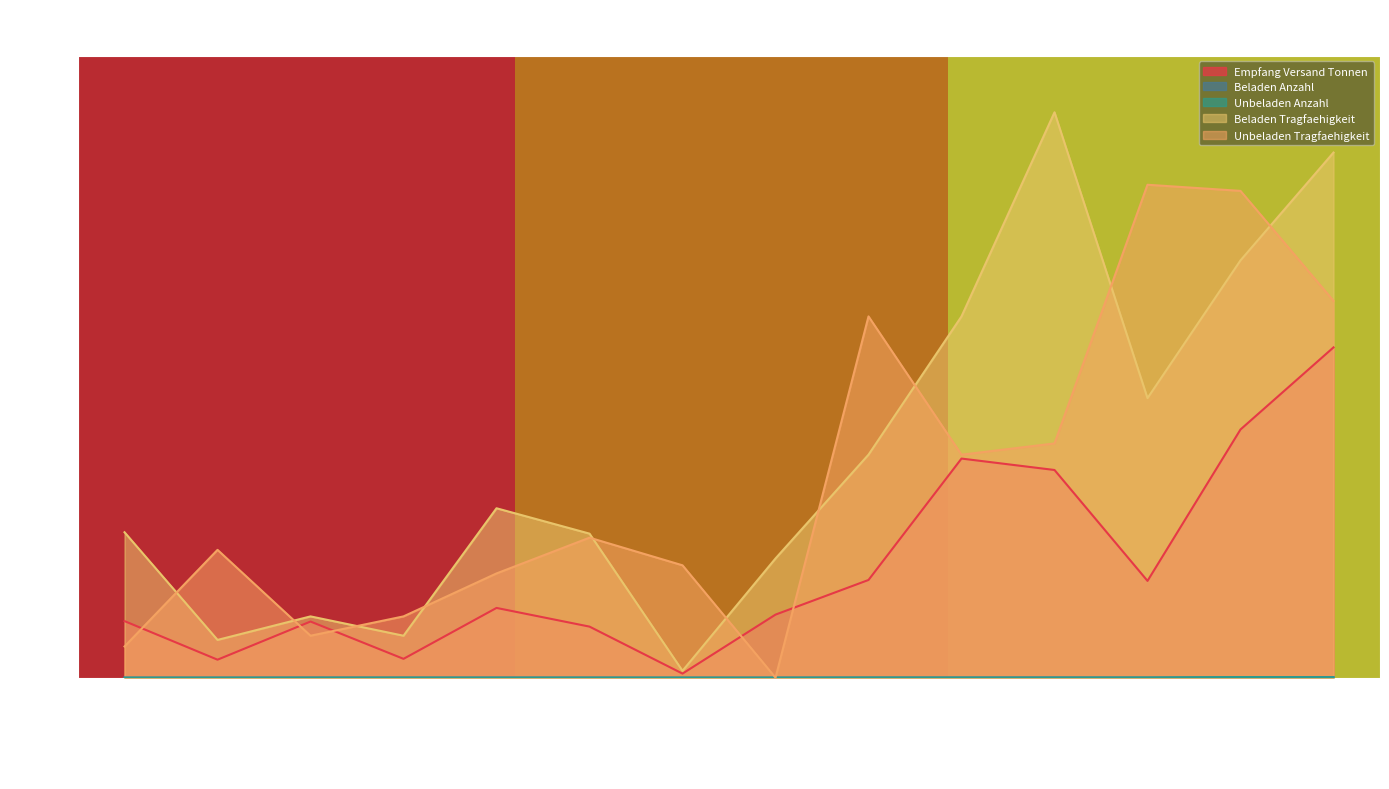

How many categories are shown in the chart?

14